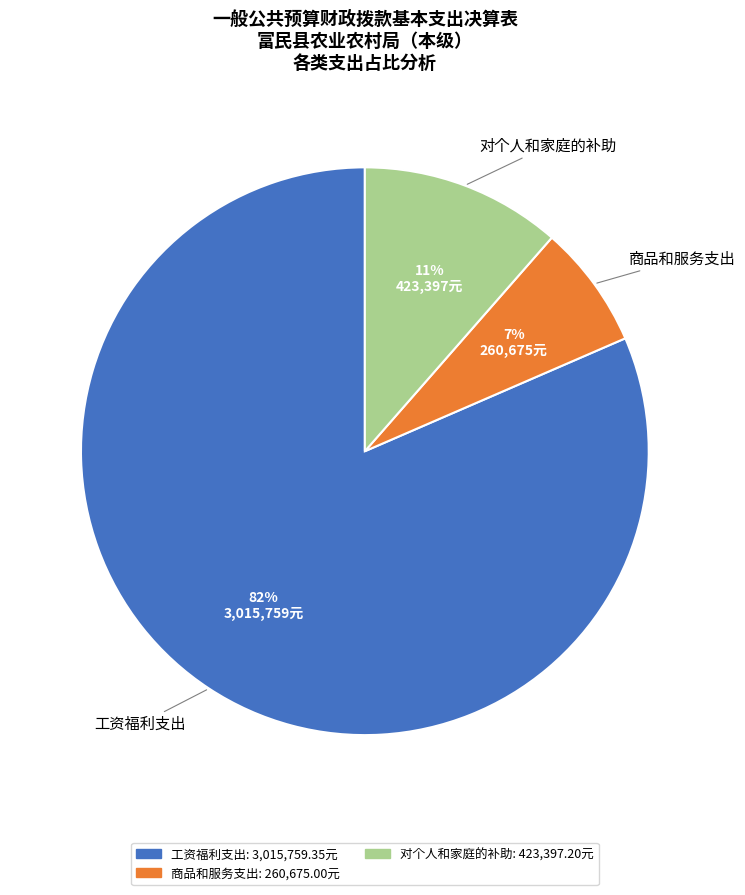

To the nearest percent, what is the average slice percentage?

33%